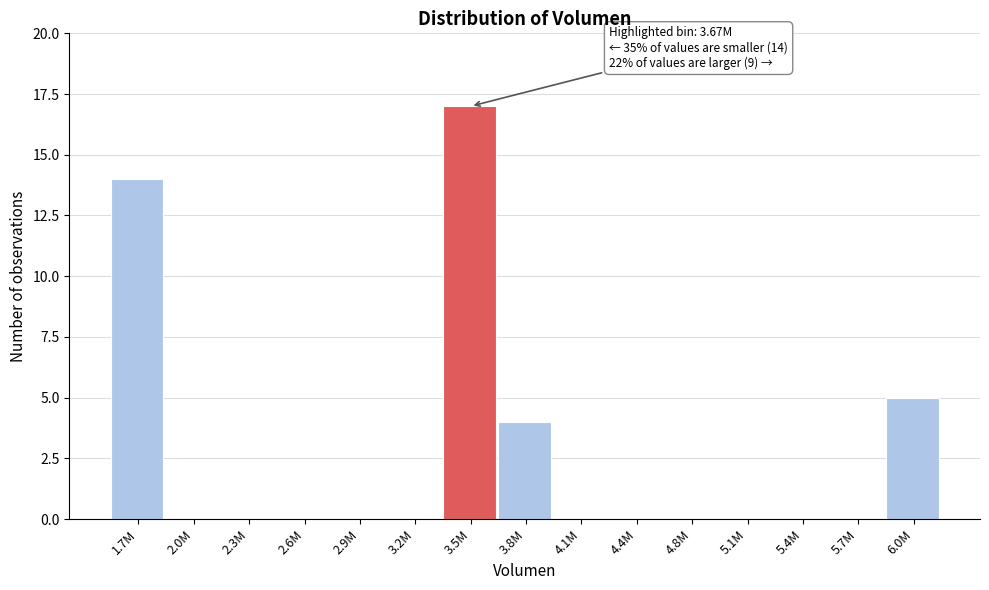

Reading right to left, list all the values displayed in this chart.

6.0M=5	5.7M=0	5.4M=0	5.1M=0	4.8M=0	4.4M=0	4.1M=0	3.8M=4	3.5M=17	3.2M=0	2.9M=0	2.6M=0	2.3M=0	2.0M=0	1.7M=14